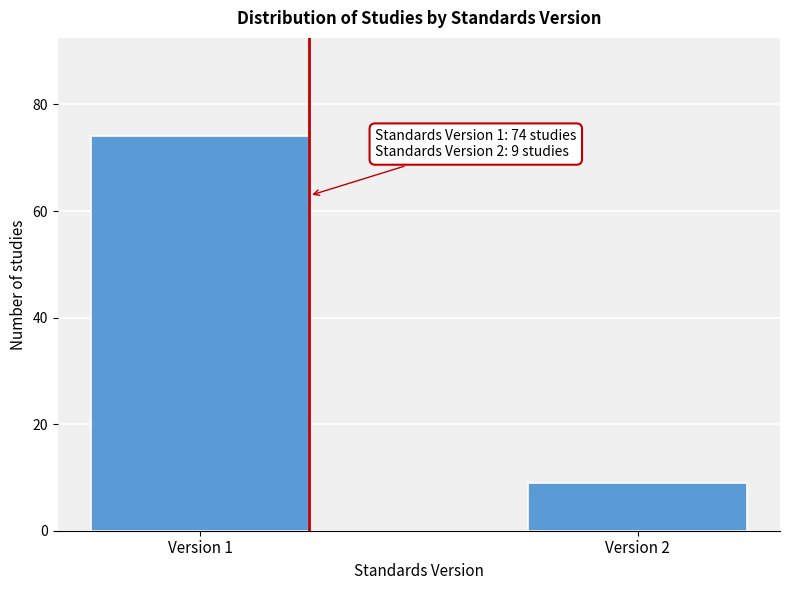

Reading left to right, what are all the values shown in this chart?

74	9